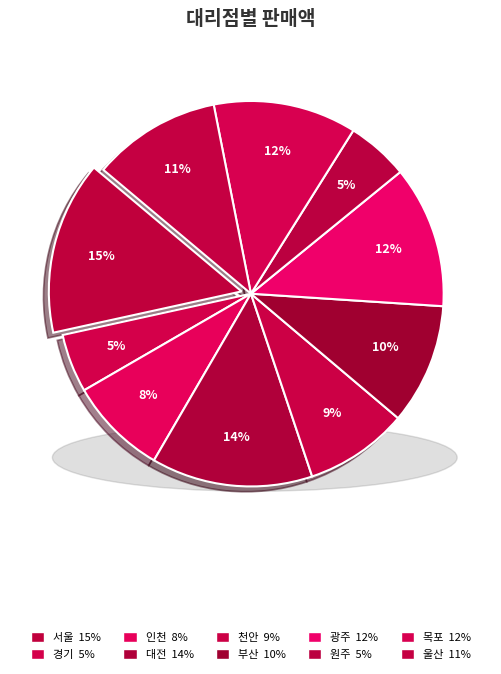

Which category has the smallest portion of the pie?

경기